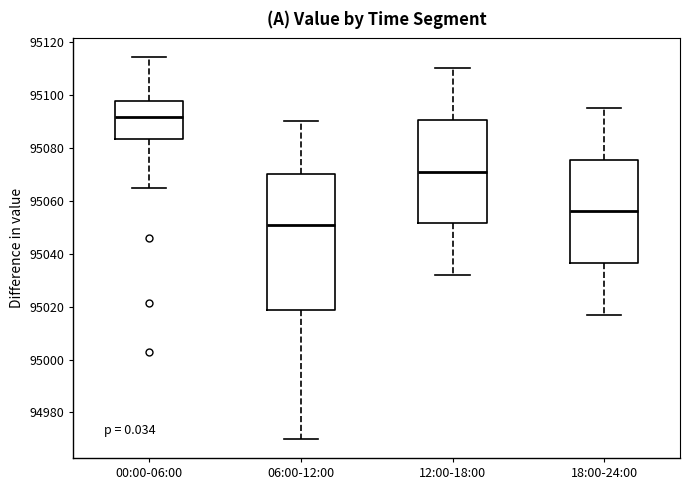

Where is the lower edge of the box for 00:00-06:00 on the y-axis? The values are not printed on the chart, so give them approximately, as read against the axis.

95084